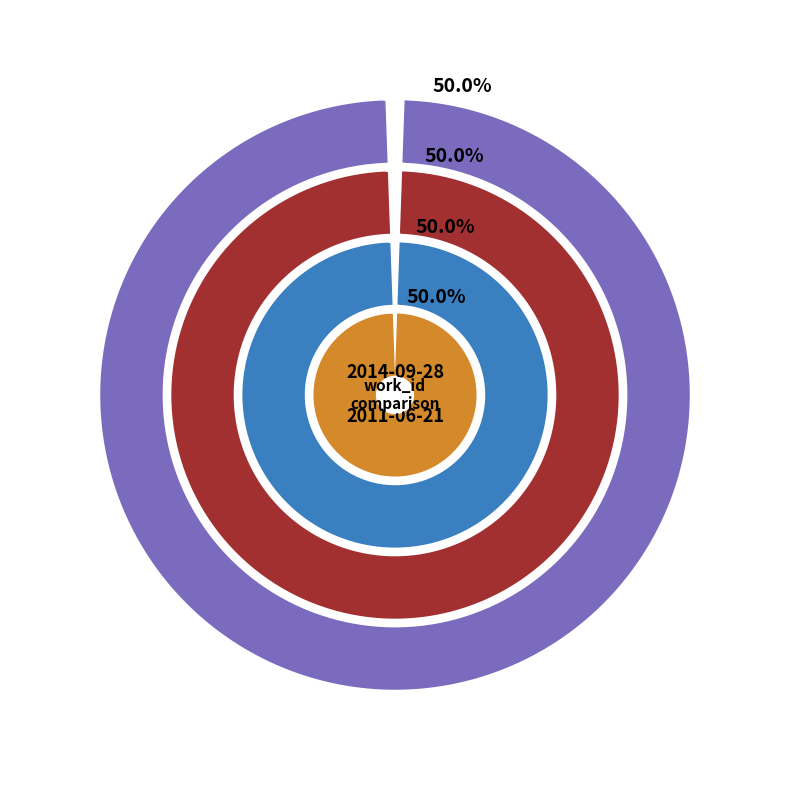

How many slices are in this pie chart?

2